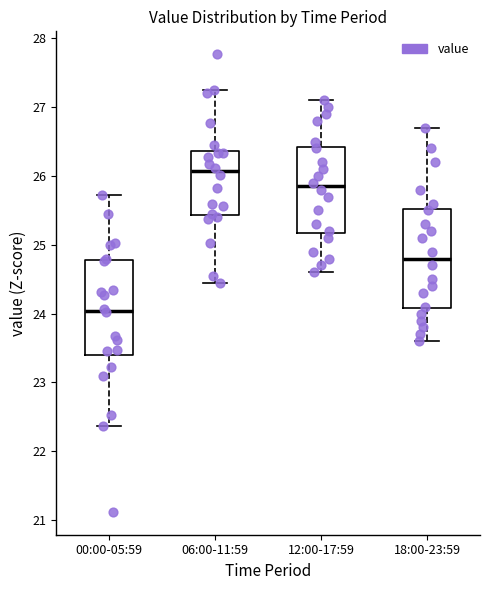

Where is the lower edge of the box for 06:00-11:59 on the y-axis? The values are not printed on the chart, so give them approximately, as read against the axis.

25.4